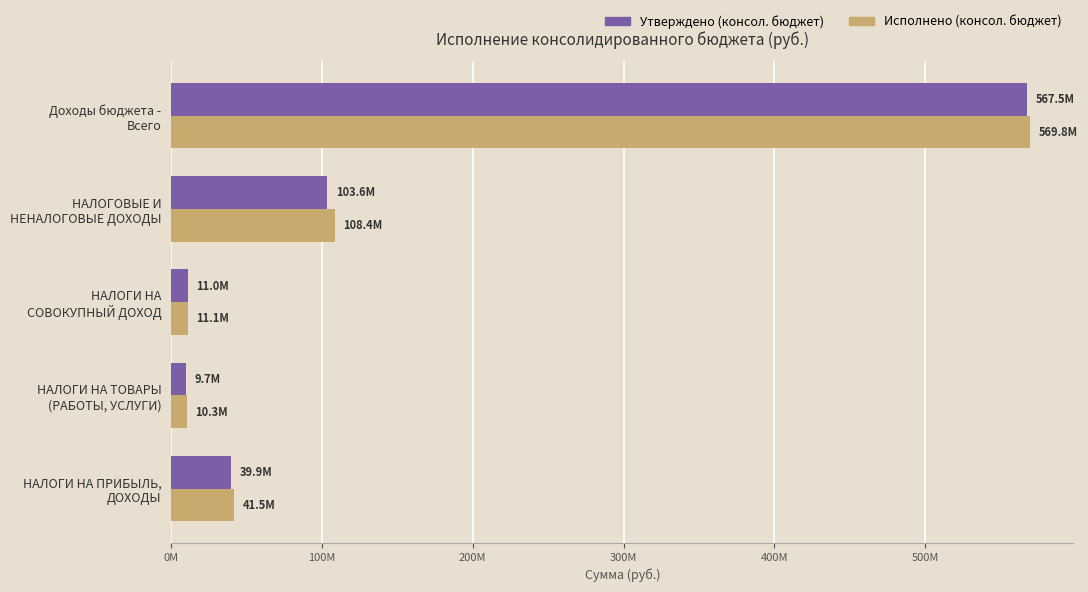

What are all the series names shown in the legend?

Утверждено (консол. бюджет), Исполнено (консол. бюджет)